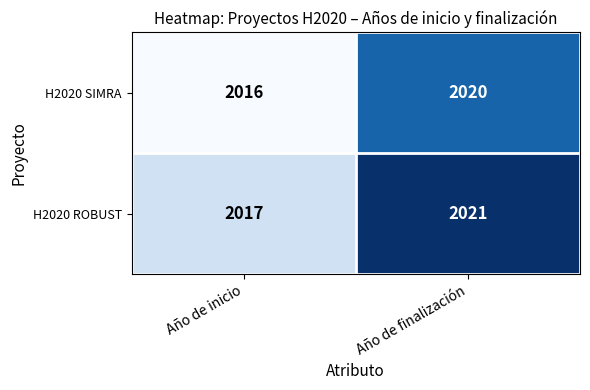

Which series has the largest total across all categories?

H2020 ROBUST